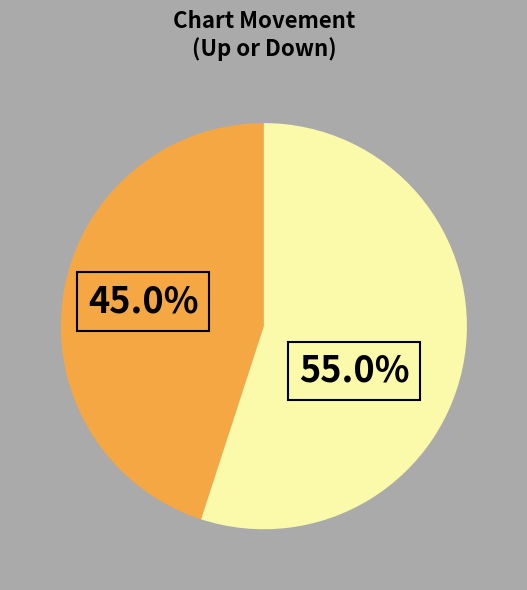

Does any single category account for the majority?

Yes